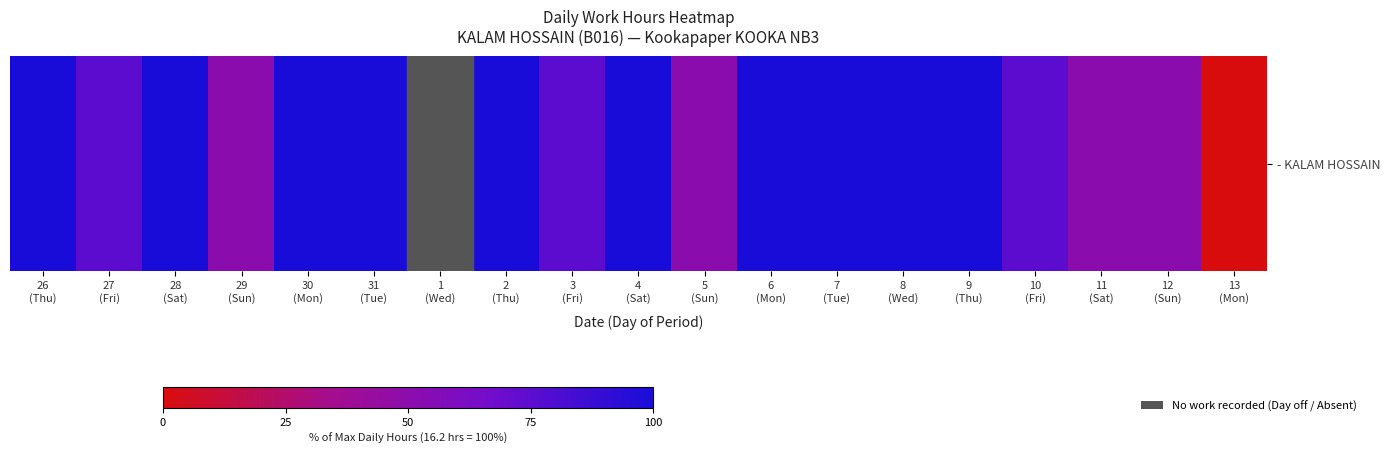

Count the number of categories in the chart.

19